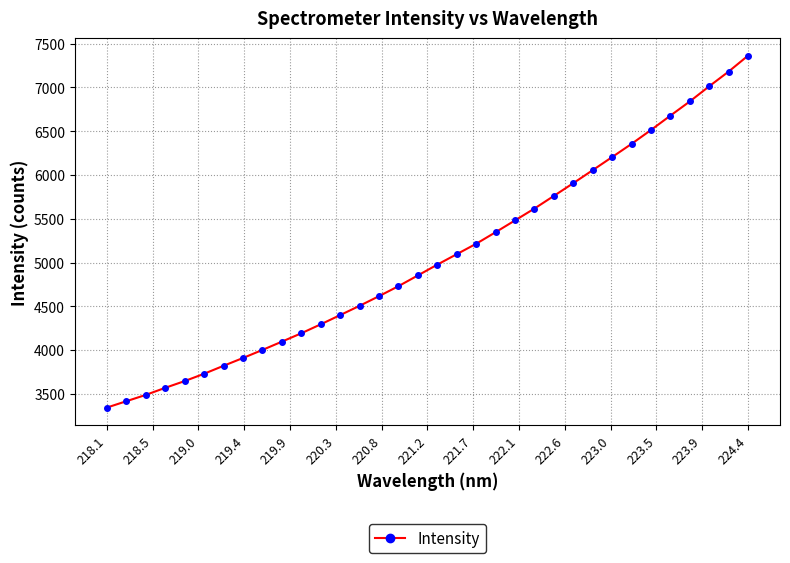

What is the minimum value shown in the chart?

3344.8